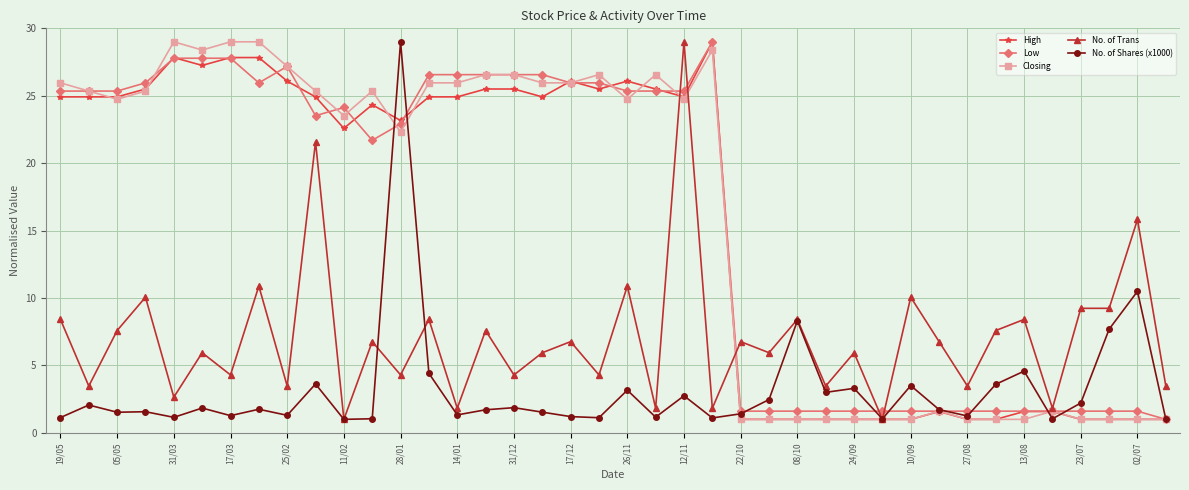

What is the minimum value for Low?

1.0